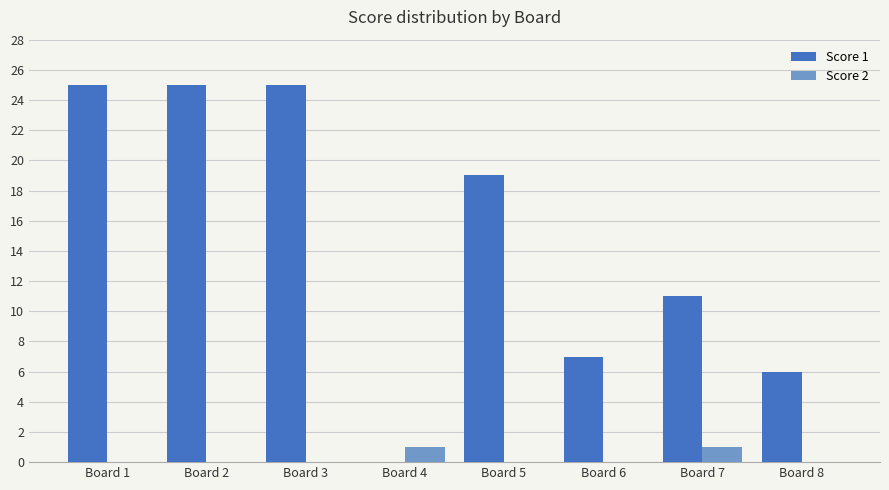

Between Board 1 and Board 5, which series saw the biggest shift?

Score 1